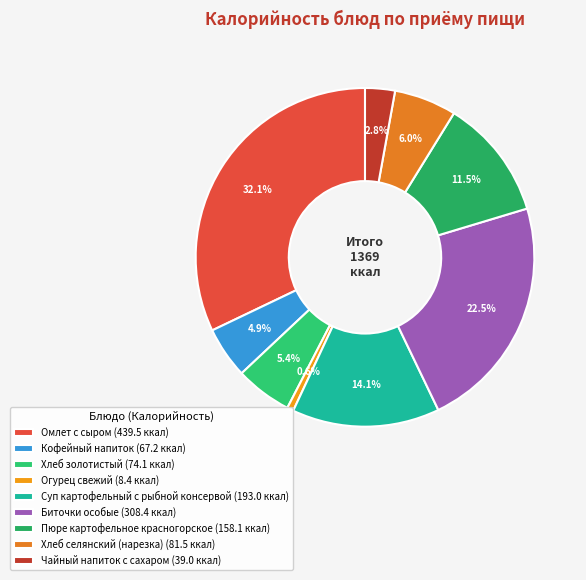

Count the number of slices in the pie.

9